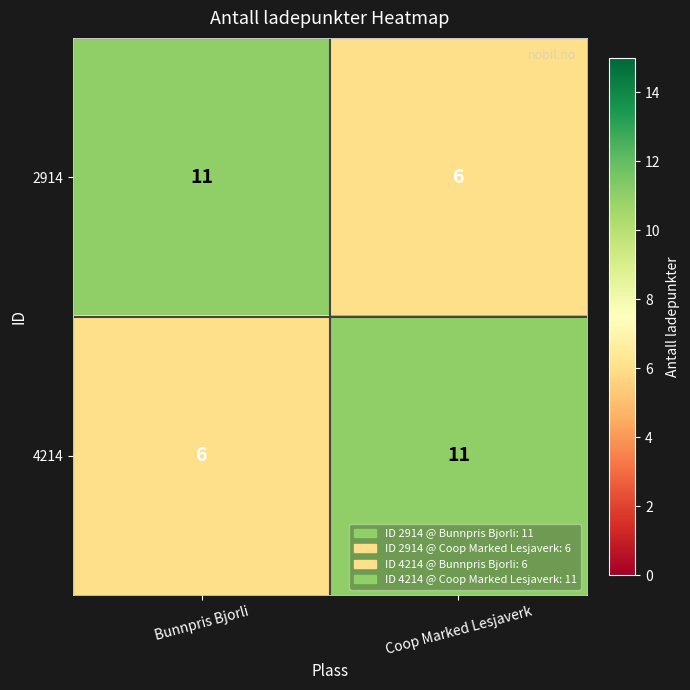

What is the total value across all series at Bunnpris Bjorli?

17